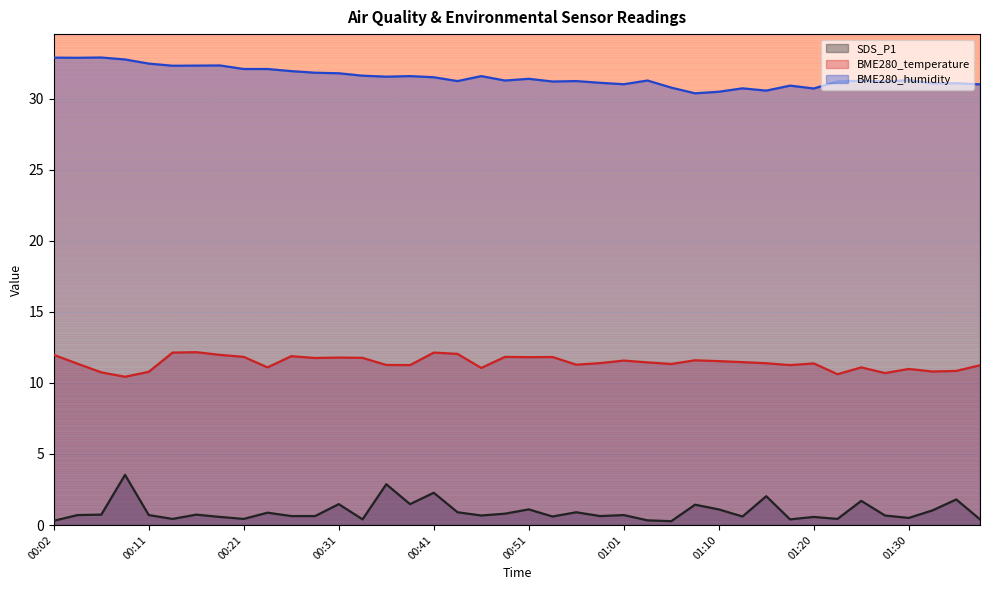

True or false: SDS_P1 has a value of 1.3 at 00:24.

False